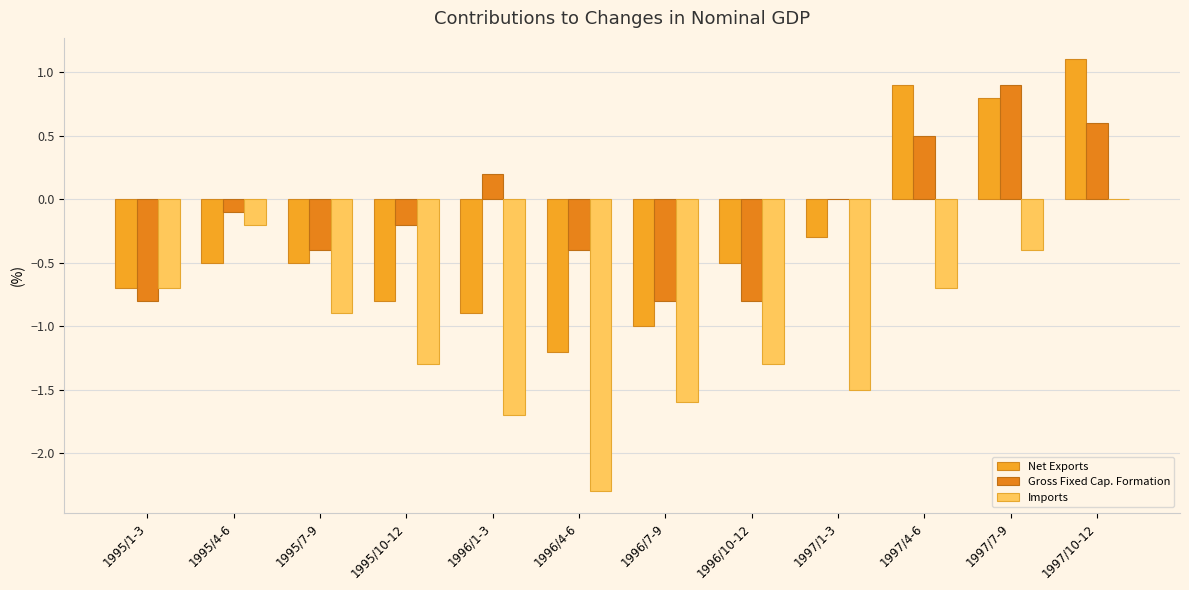

At which label does Imports reach its minimum?

1996/4-6